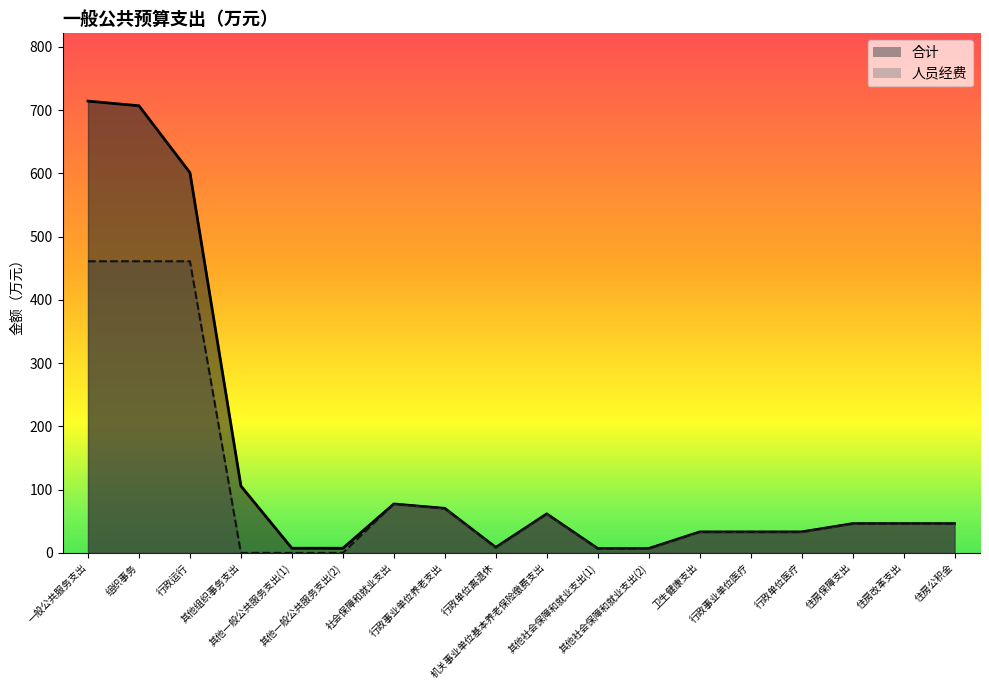

What is the difference between the 人员经费 values at 行政单位医疗 and 住房改革支出?

13.1